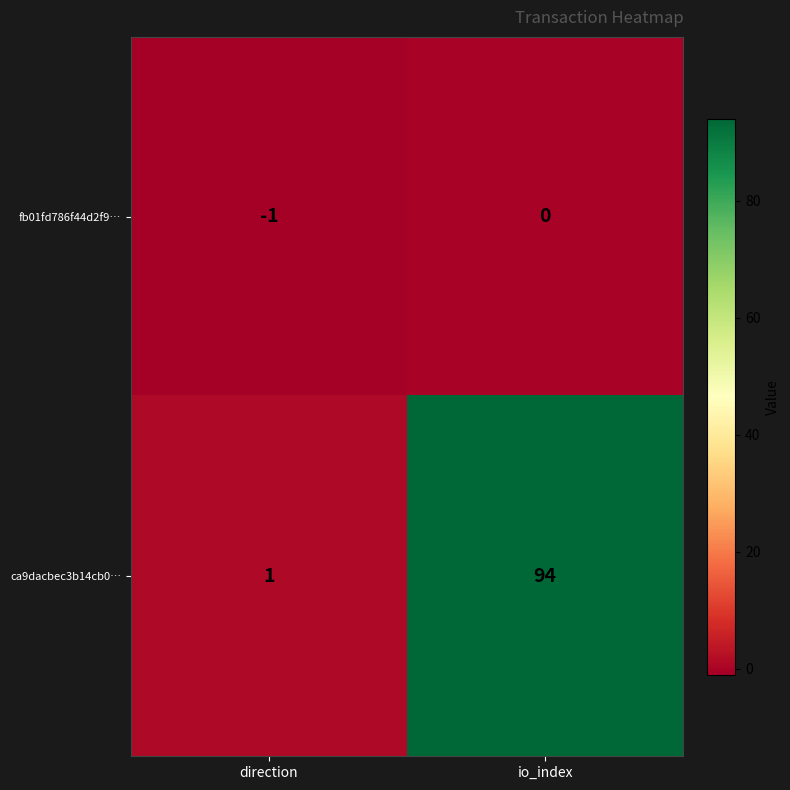

At how many categories does at least one series exceed 91?

1